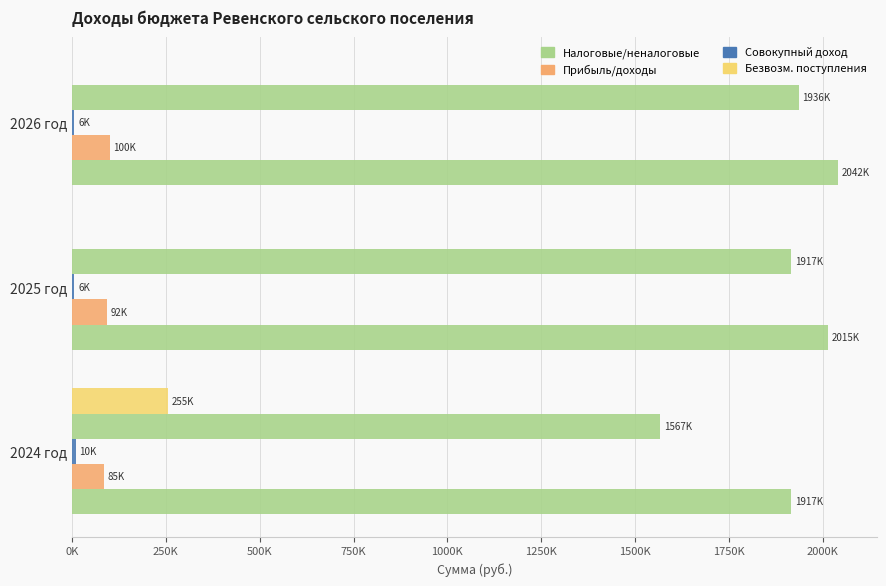

How many bars are there in total?

15